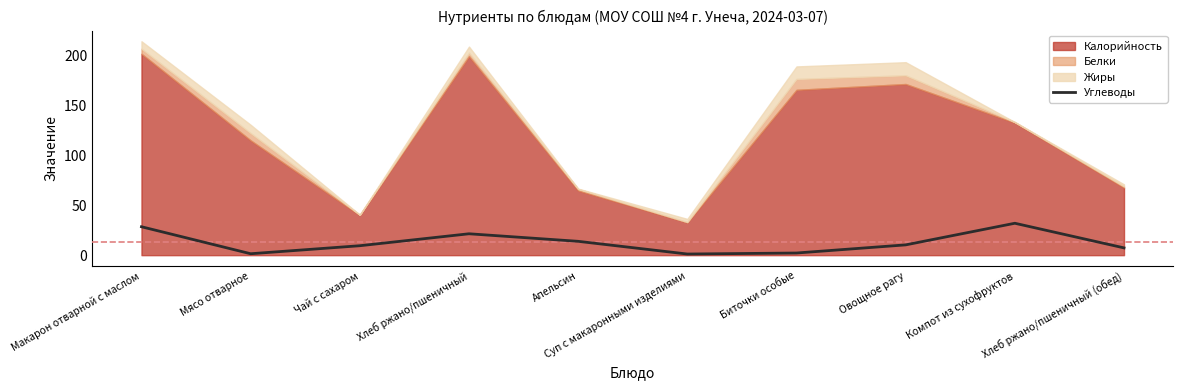

The chart shows a value of 10.3 at Овощное рагу. True or false?

True